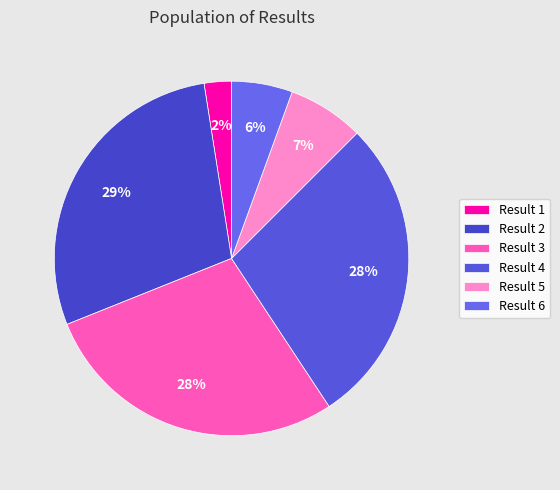

How many slices are in this pie chart?

6